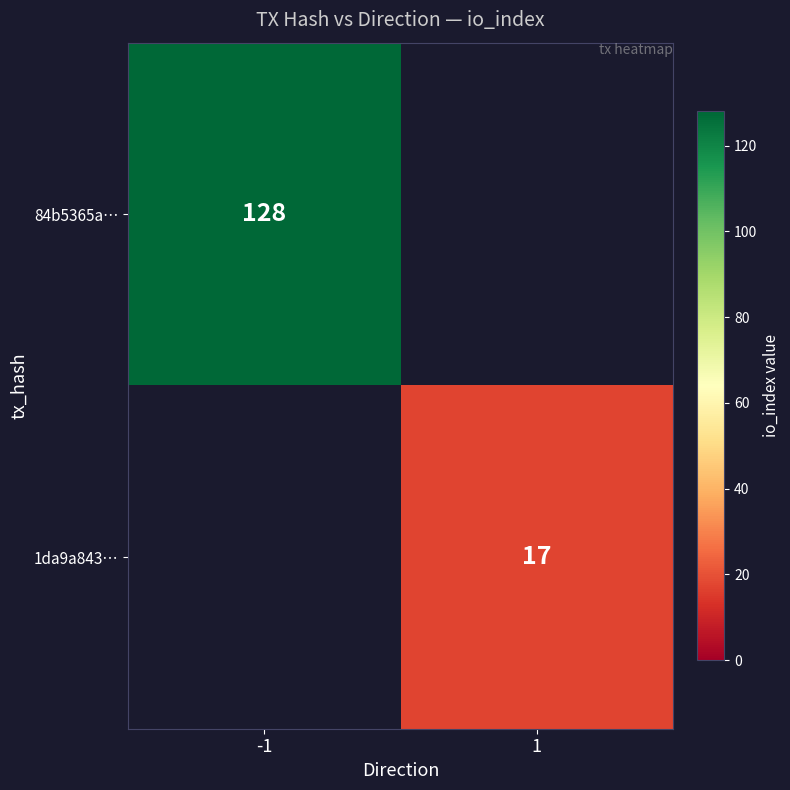

The 1da9a843… series shows 17 at 1. True or false?

True